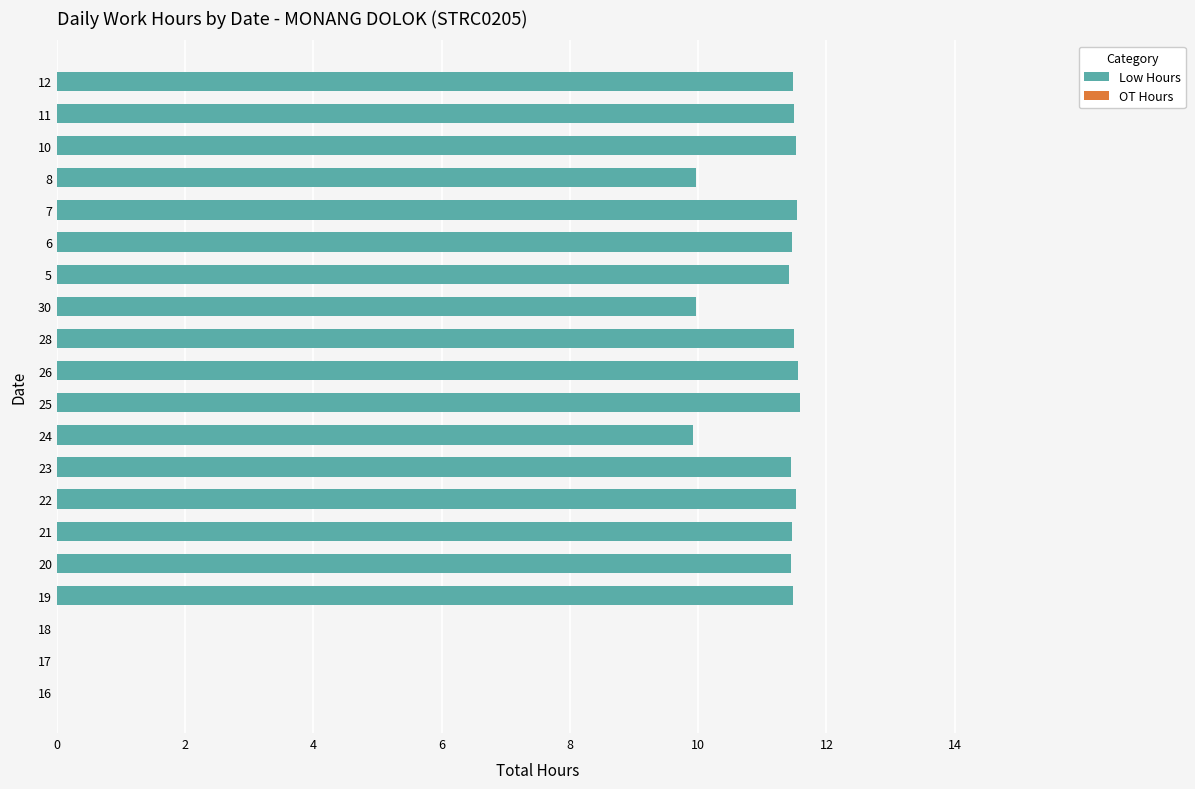

The chart shows a value of -3.9 at 17. True or false?

False